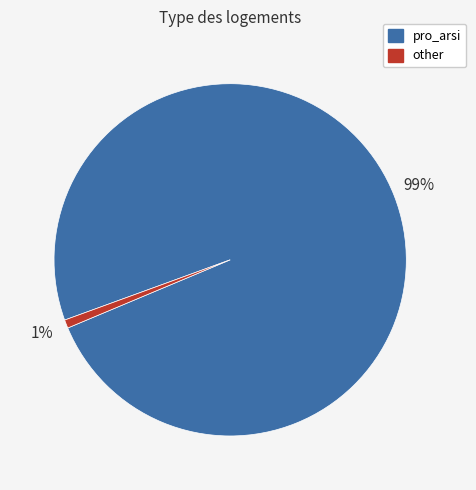

The pro_arsi slice represents 87% of the pie. True or false?

False